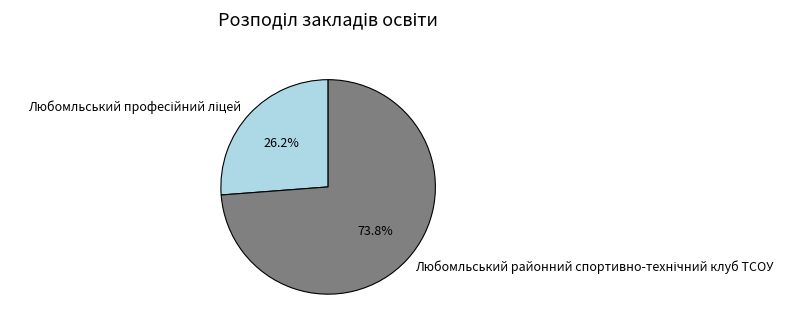

Is there any slice that represents more than half of the pie?

Yes